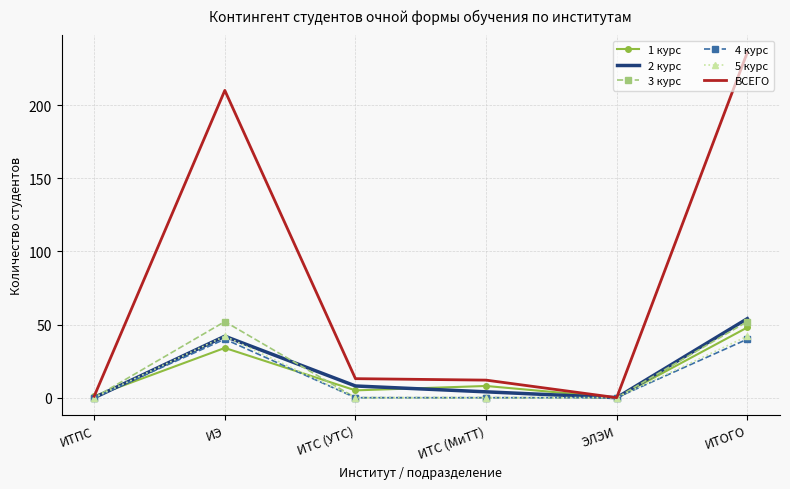

At which category is the sum across all series the highest?

ИТОГО